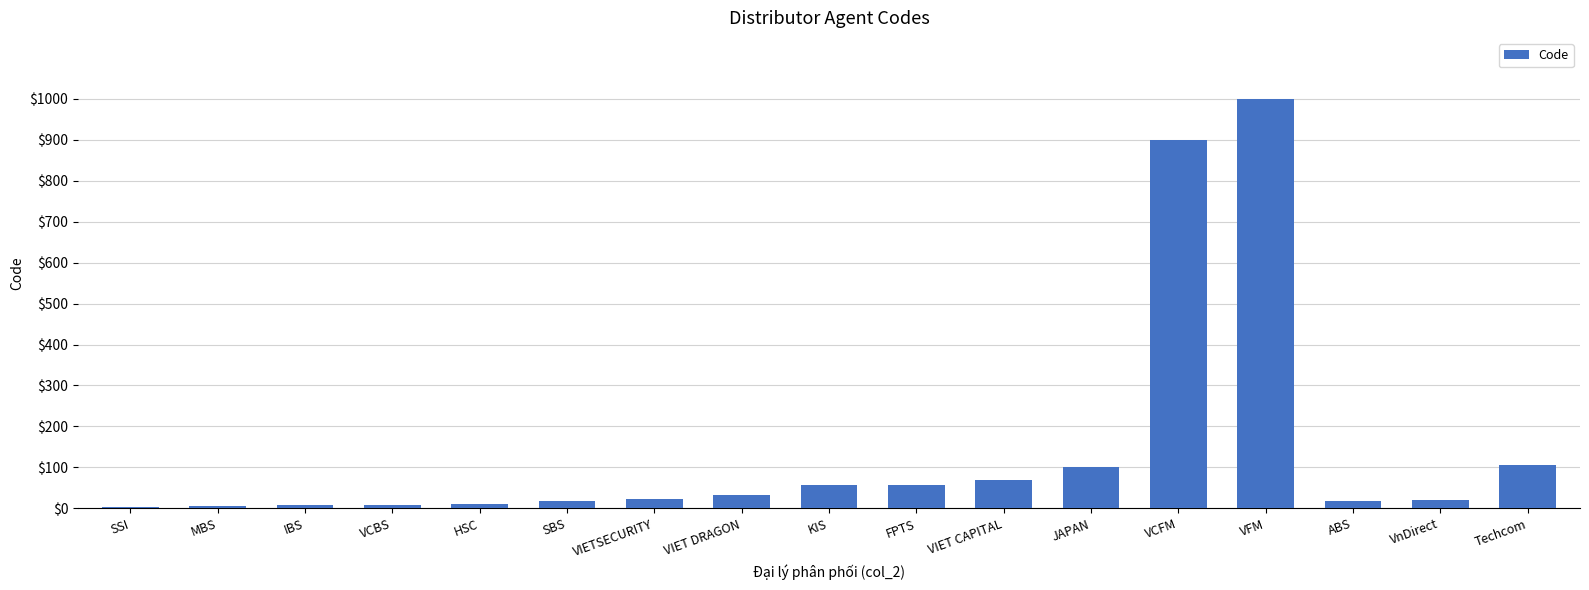

Between VFM and KIS, which is larger?

VFM